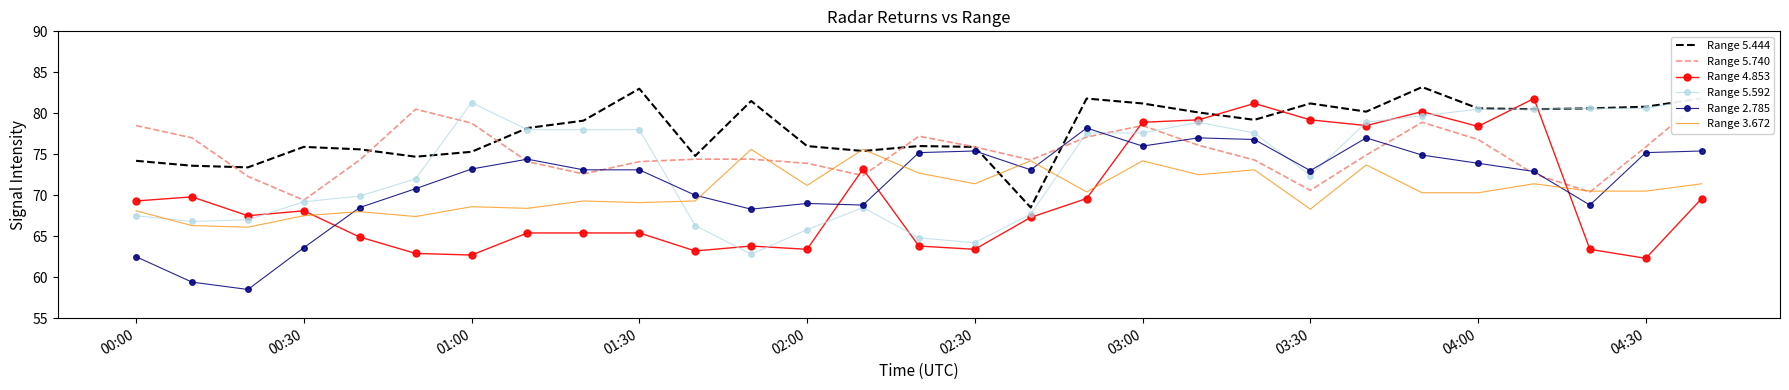

Where does the Range 4.853 series first go above 67?

00:00